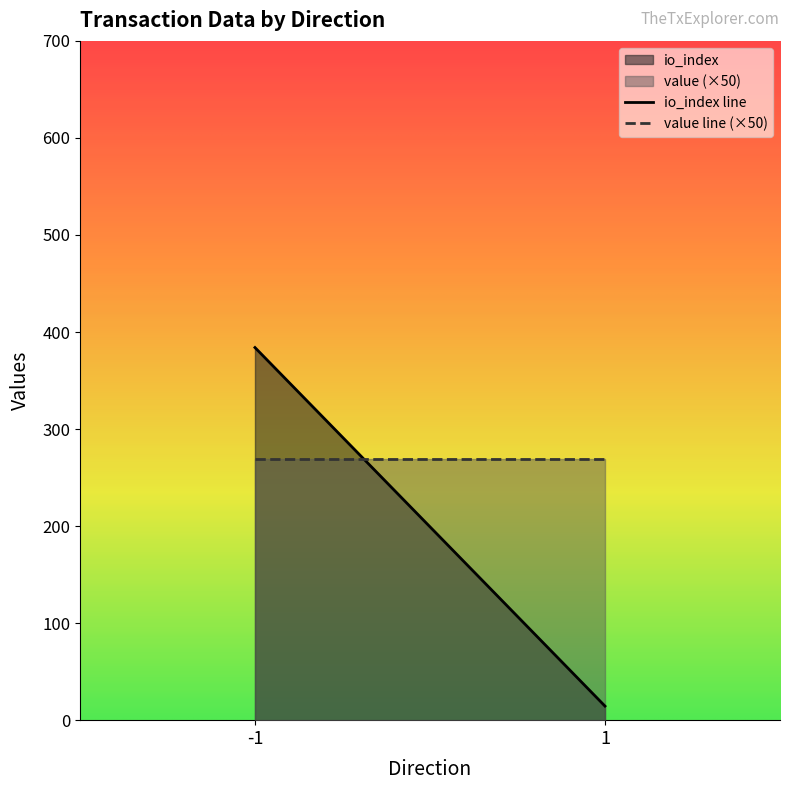

Which series changed the most between -1 and 1?

io_index